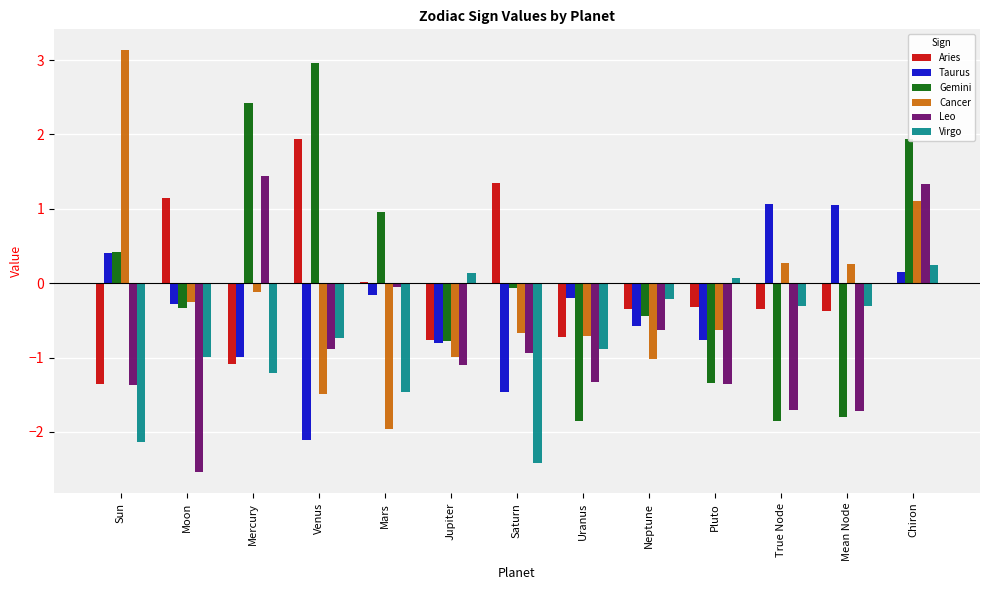

What is the approximate value of Aries at Mercury?

-1.1